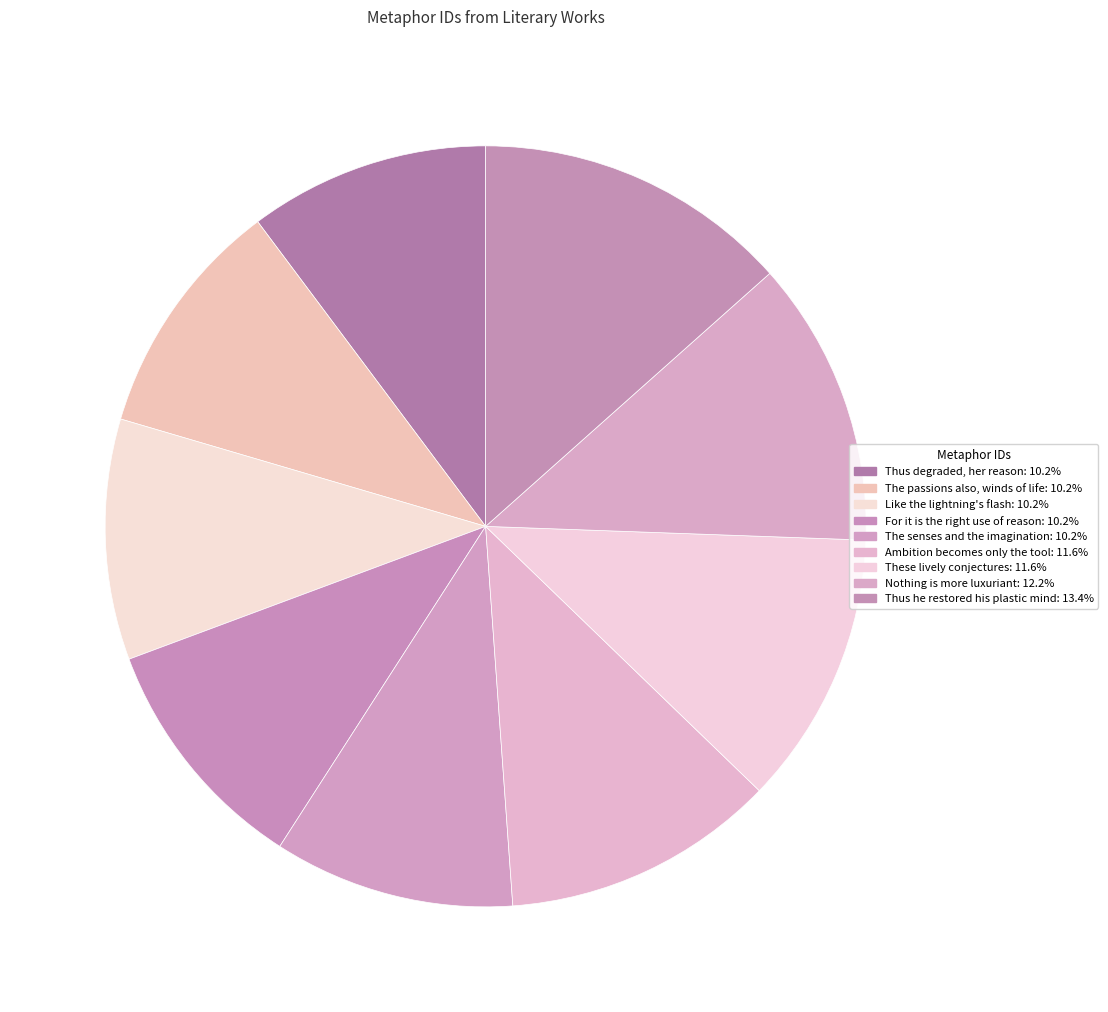

Rank the categories by value from lowest to highest.

Thus degraded, her reason, The passions also, the winds of life, Like the lightning's flash, For it is the right use of reason, The senses and the imagination, Ambition becomes only the tool of vanity, These lively conjectures are the breezes, Nothing is more luxuriant to a thinking, Thus he restored his plastic mind